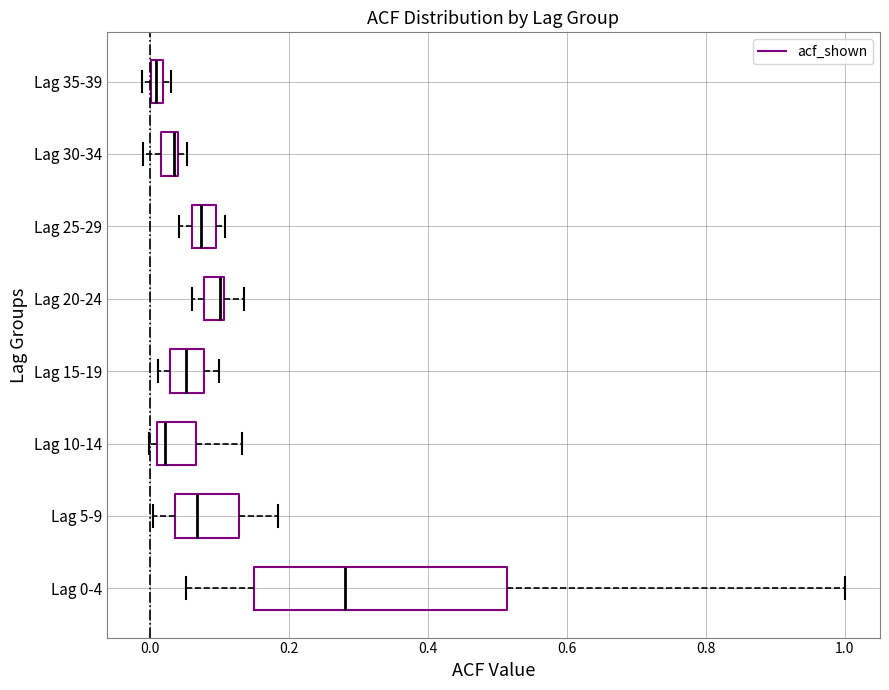

Where is the left edge of the box for Lag 15-19 on the x-axis? The values are not printed on the chart, so give them approximately, as read against the axis.

0.02